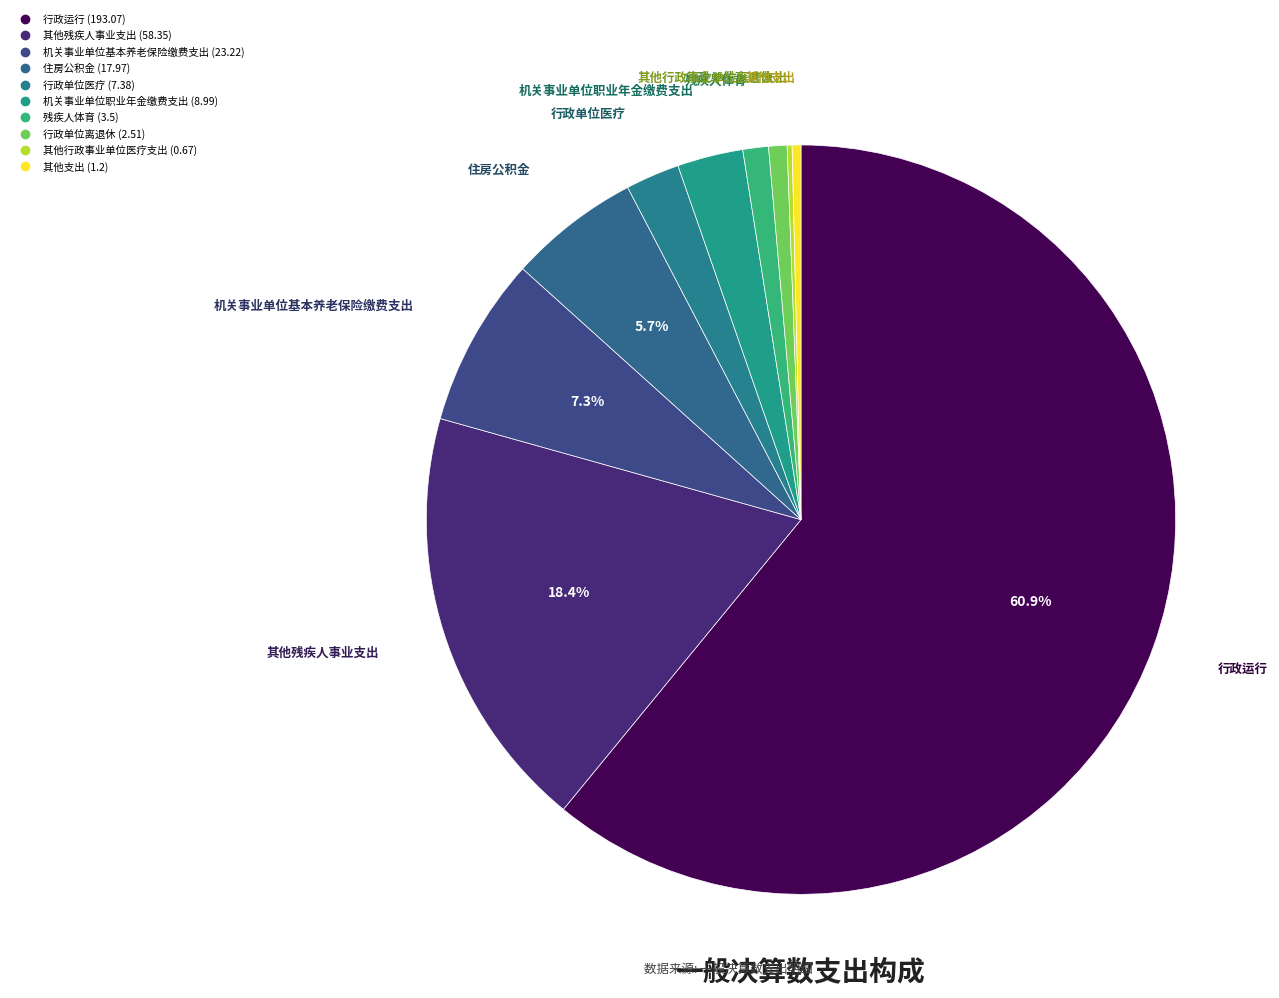

What percentage is the 其他残疾人事业支出 slice, to the nearest percent?

18%